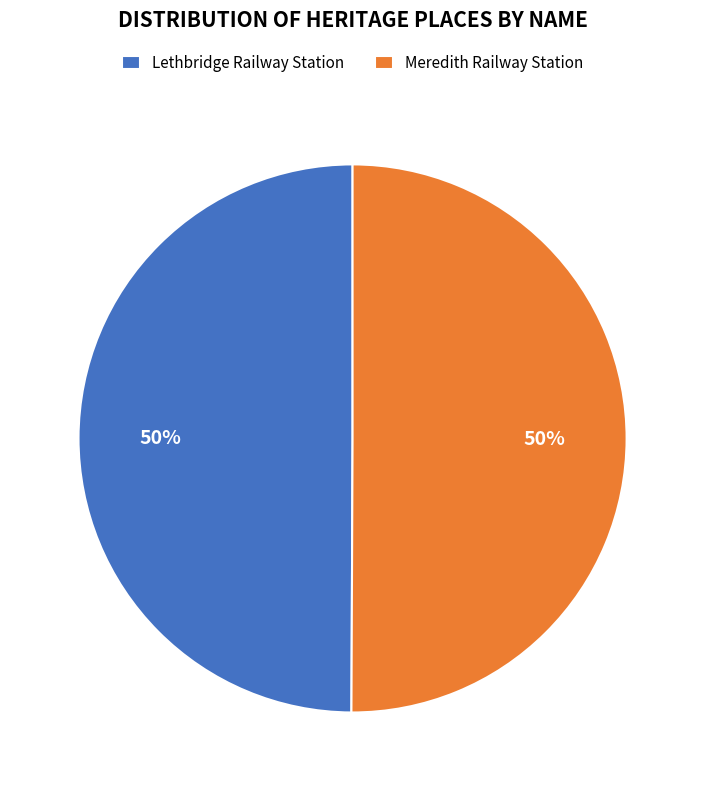

Is the sum of Meredith Railway Station and Lethbridge Railway Station greater than half?

Yes